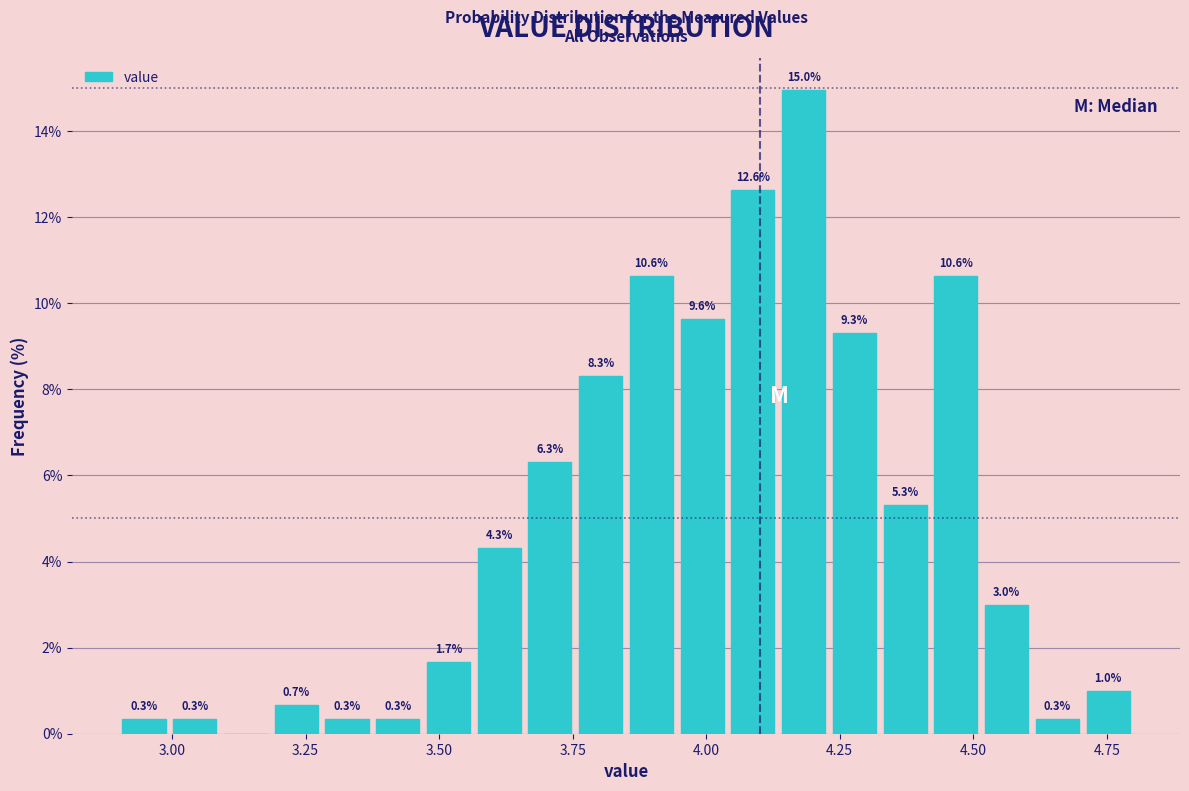

Read against the x-axis, roughly where is the centre of the tallest bar?

4.20